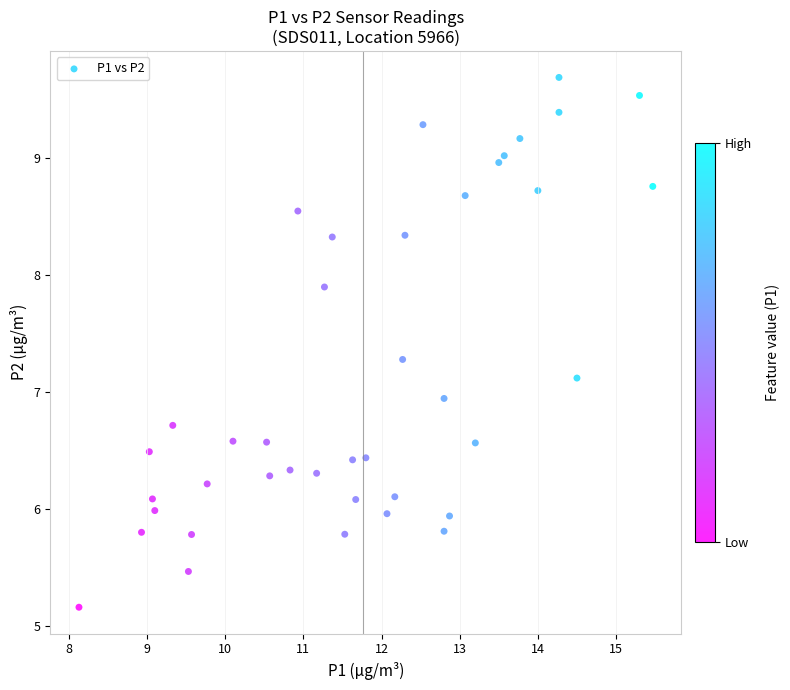

What is the range of X values (max minus min)?

7.3